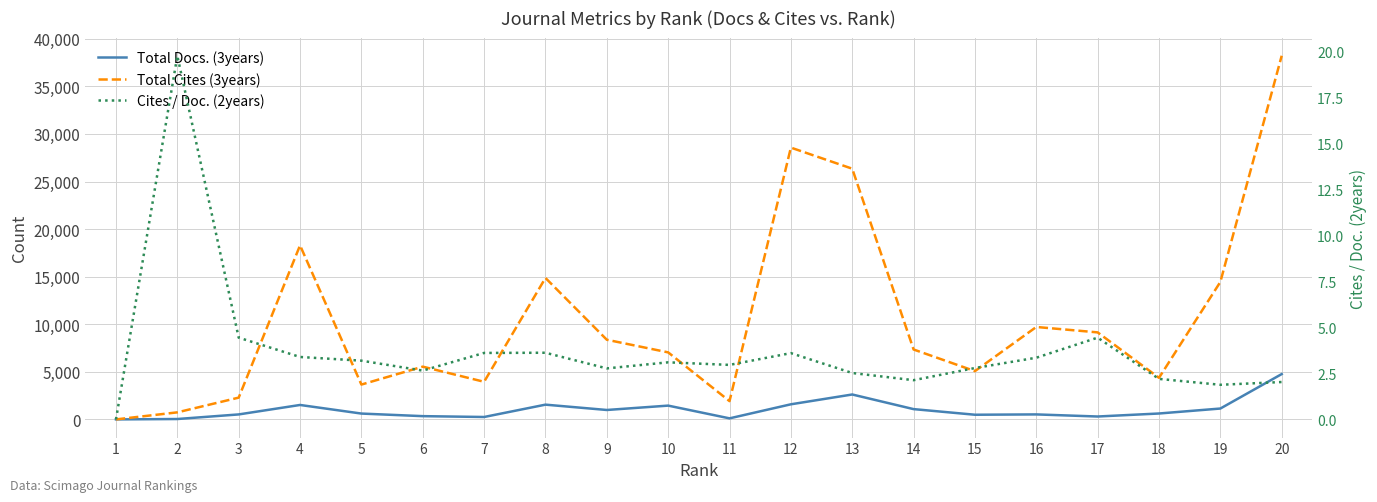

Which series changed the most between 3 and 13?

Total Cites (3years)